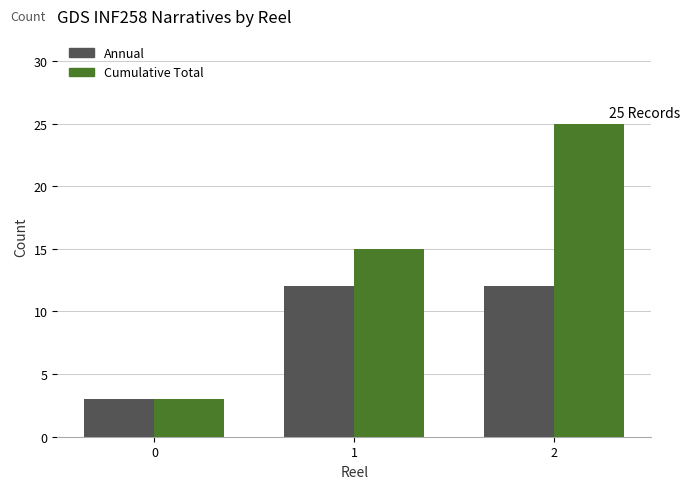

What are all the series names shown in the legend?

Annual, Cumulative Total